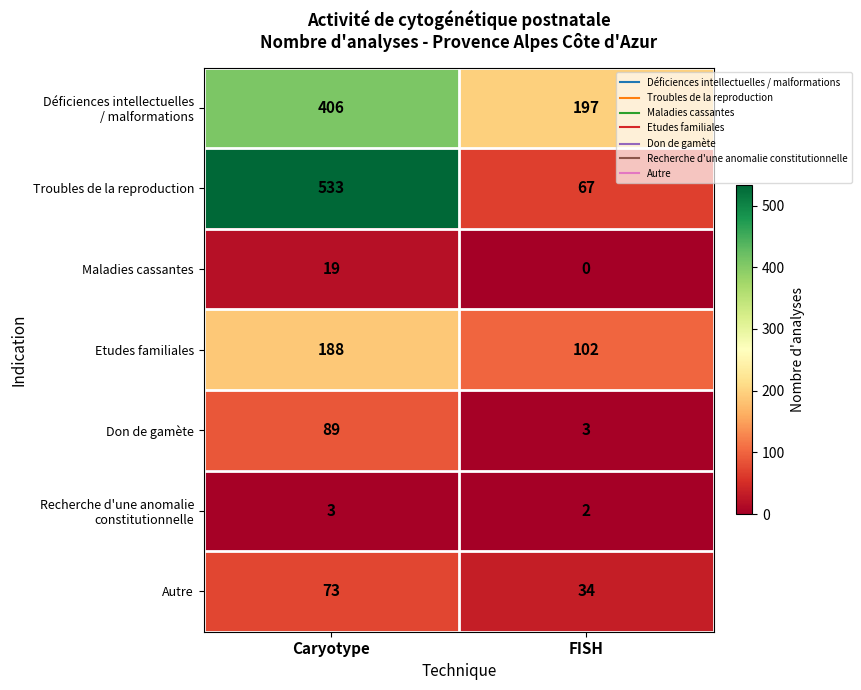

Is it true that Troubles de la reproduction equals 280 at Caryotype?

False